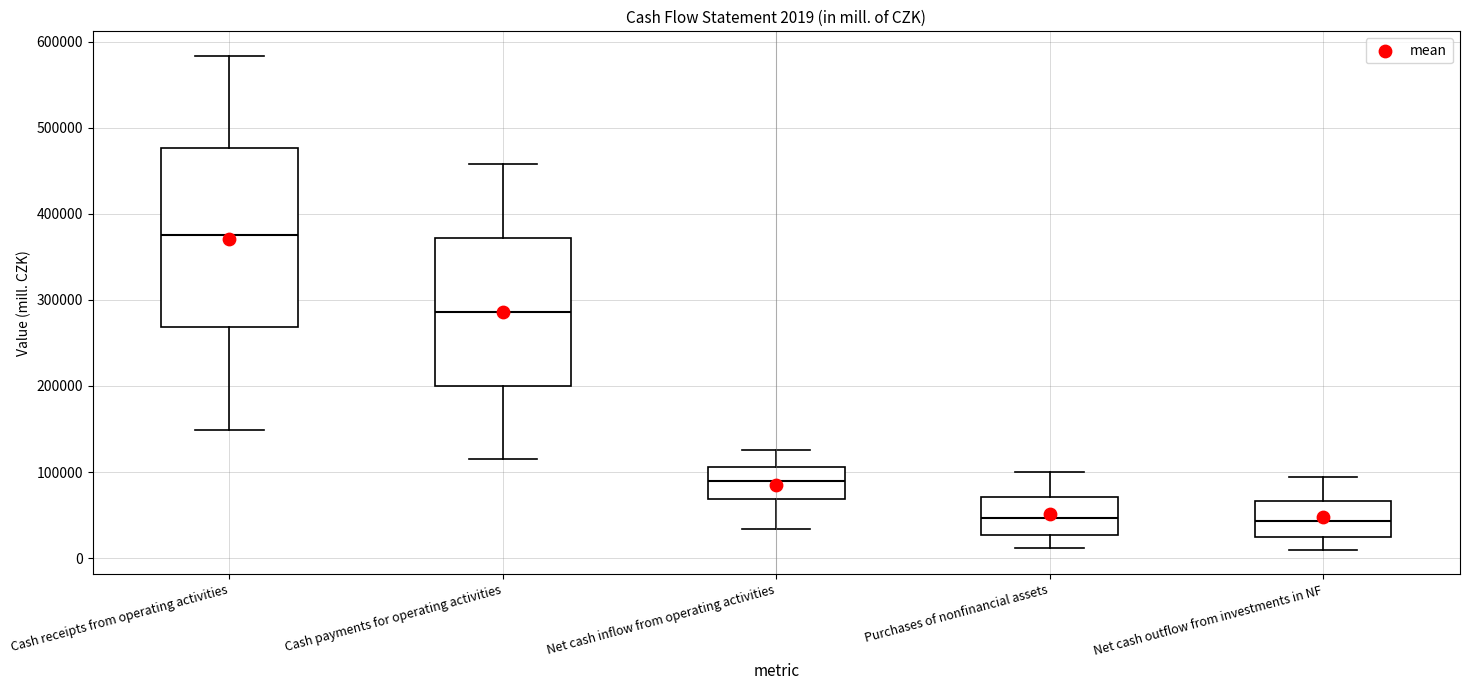

Which box is the tallest, from its lower edge to its upper edge?

Cash receipts from operating activities